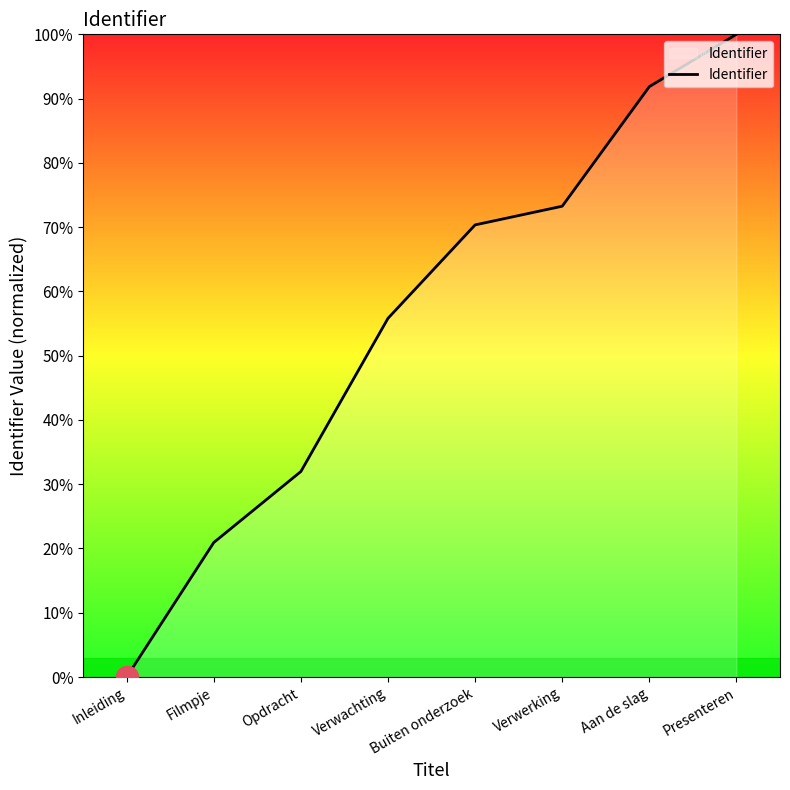

How many lines are shown in the chart?

1